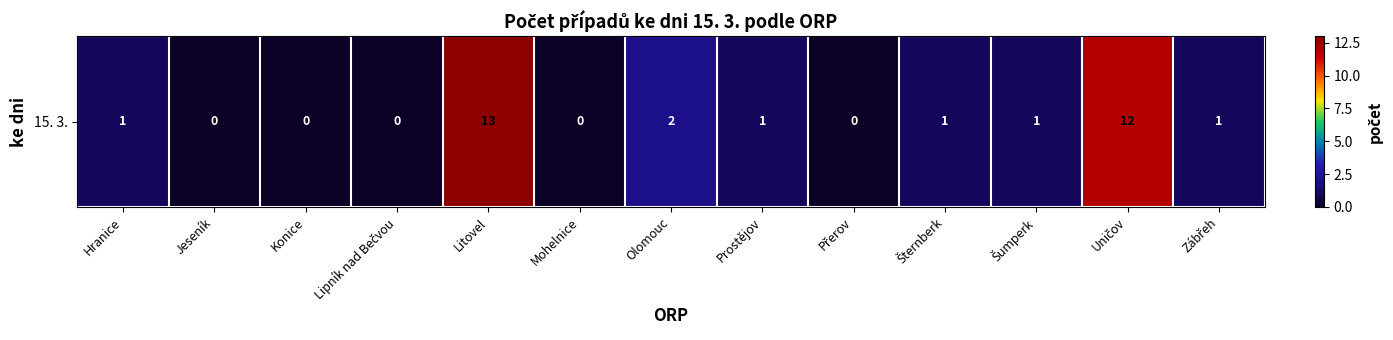

At which label is the value closest to 6?

Olomouc